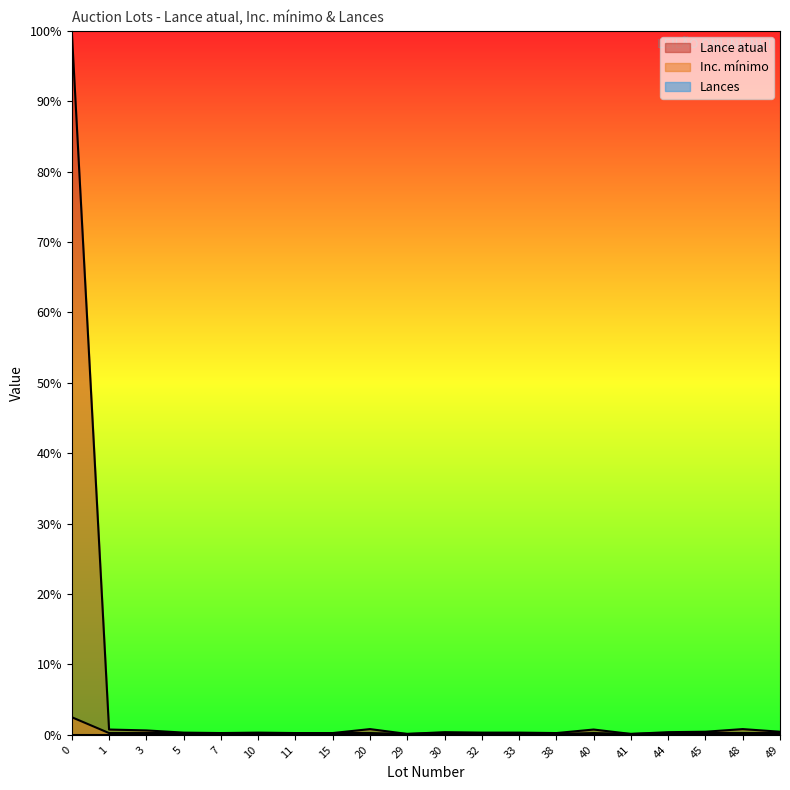

True or false: Inc. mínimo and Lance atual cross at least once.

False